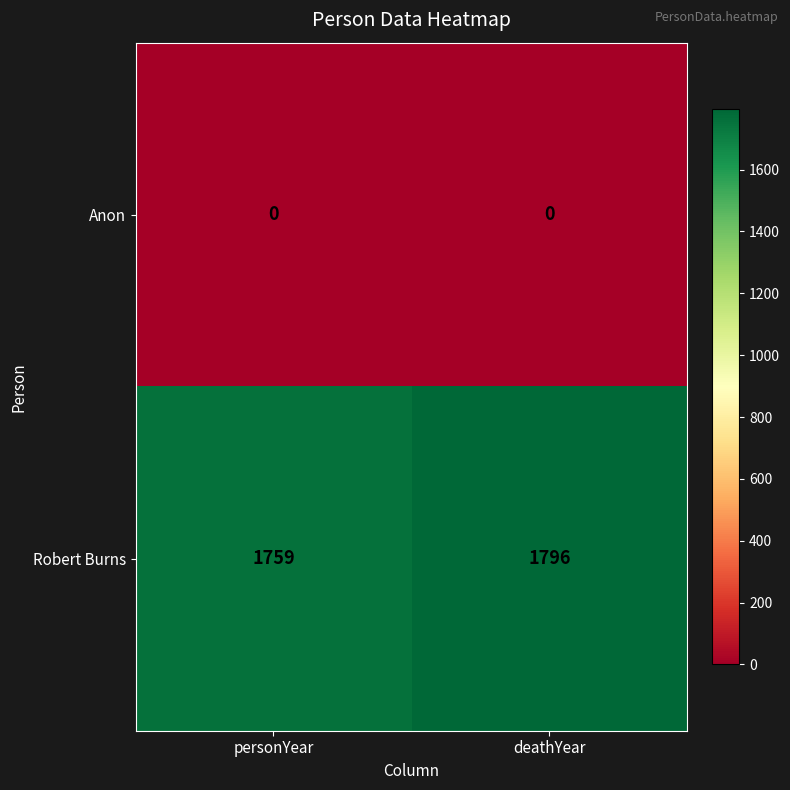

What value does the Robert Burns series have at deathYear, to the nearest 10?

1800